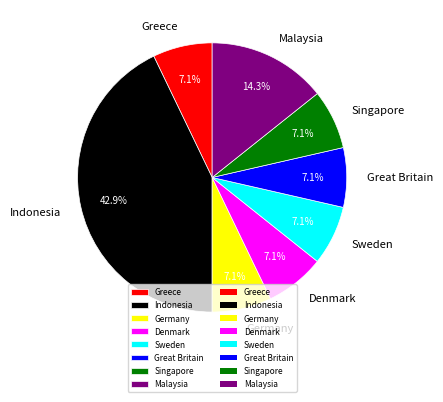

Does Denmark represent more than half of the total?

No